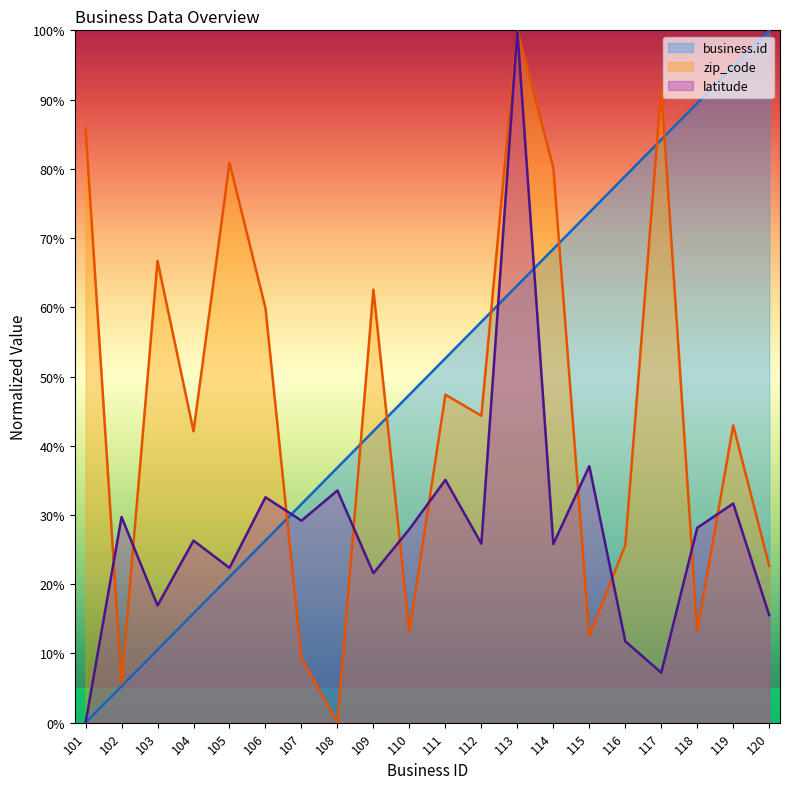

In latitude, how many points are higher than both neighbors (excluding endpoints)?

8